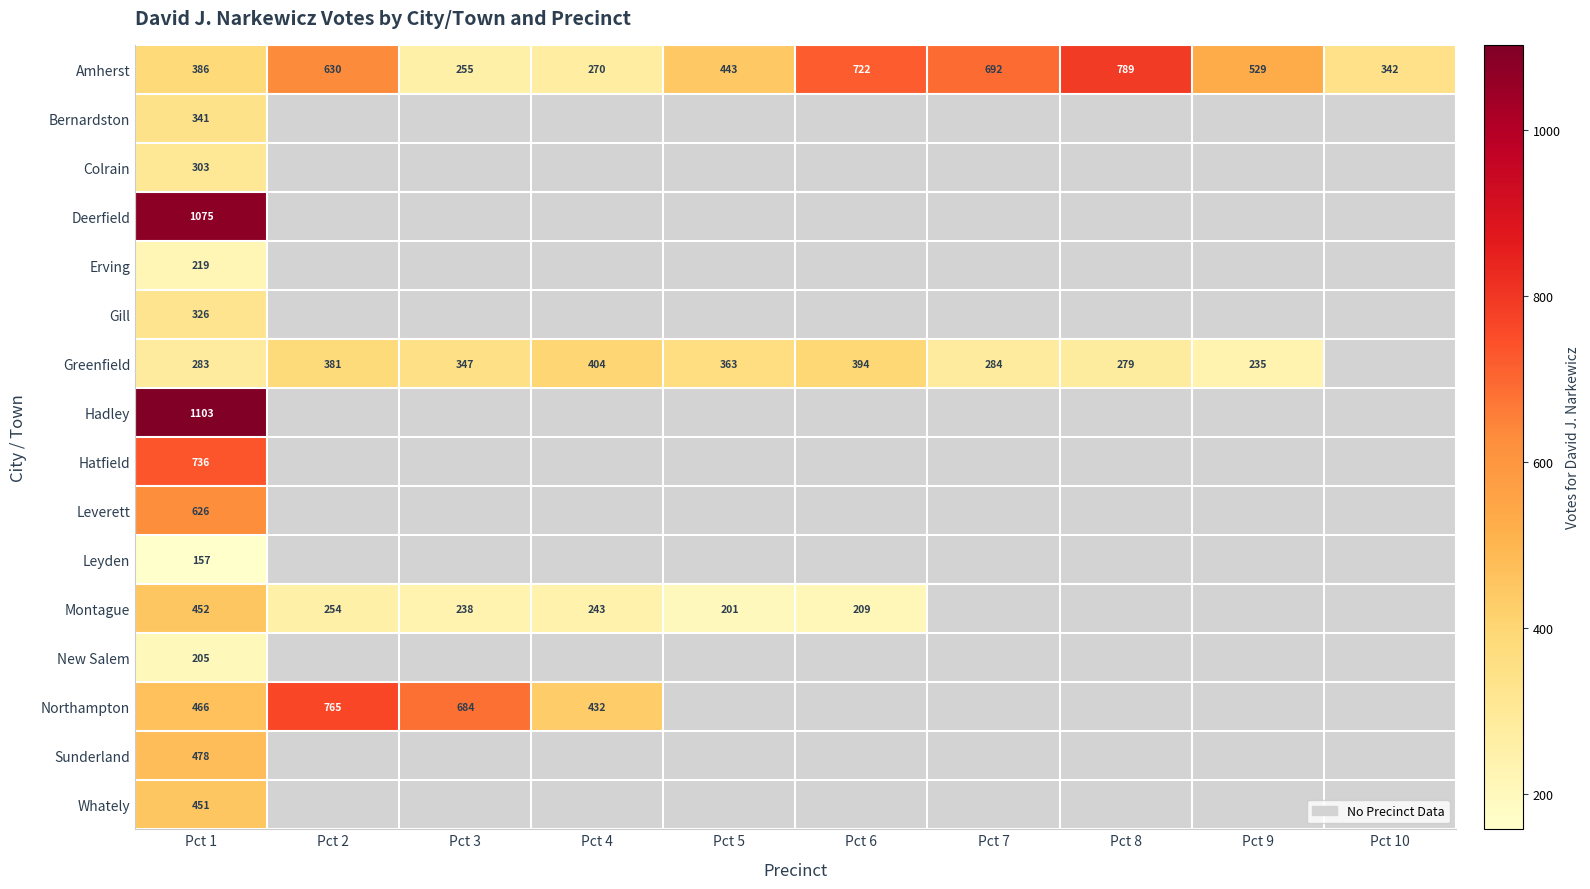

At Pct 1, list the series in order from largest to smallest.

Hadley, Deerfield, Hatfield, Leverett, Sunderland, Northampton, Montague, Whately, Amherst, Bernardston, Gill, Colrain, Greenfield, Erving, New Salem, Leyden